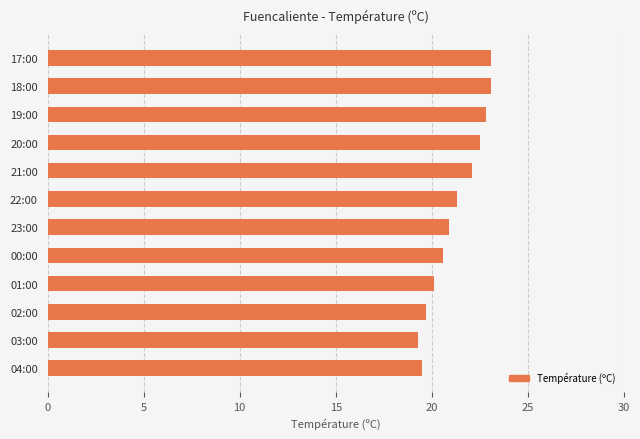

What is the smallest value displayed?

19.3